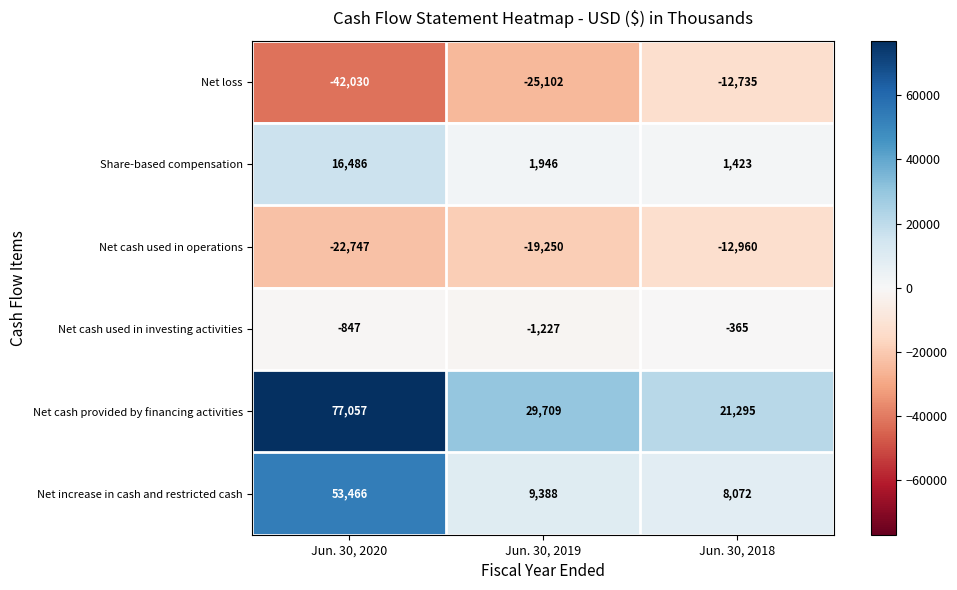

How many categories are shown in the chart?

3